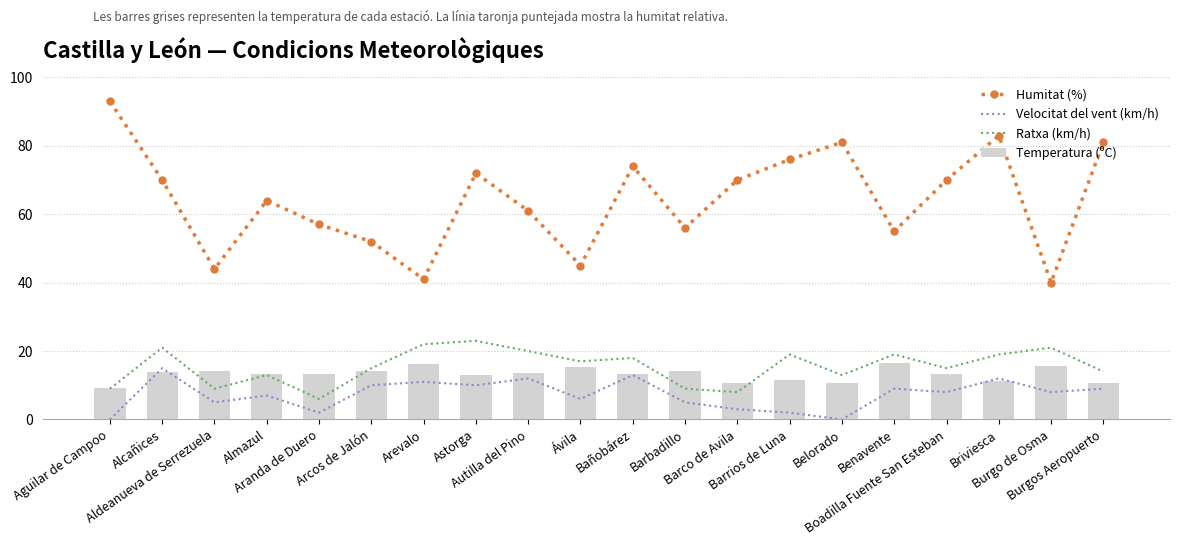

What is the greatest value displayed?

93.0